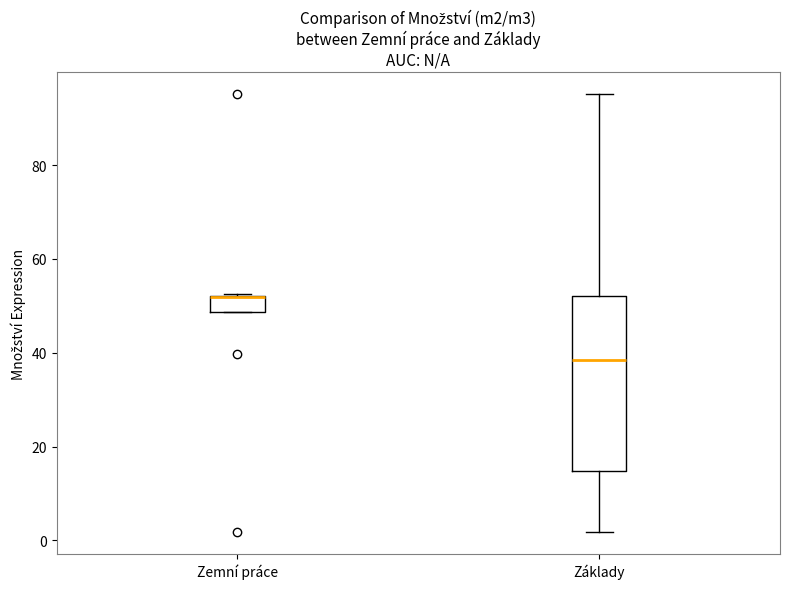

Comparing the boxes themselves (not the whiskers), which one is the tallest?

Základy